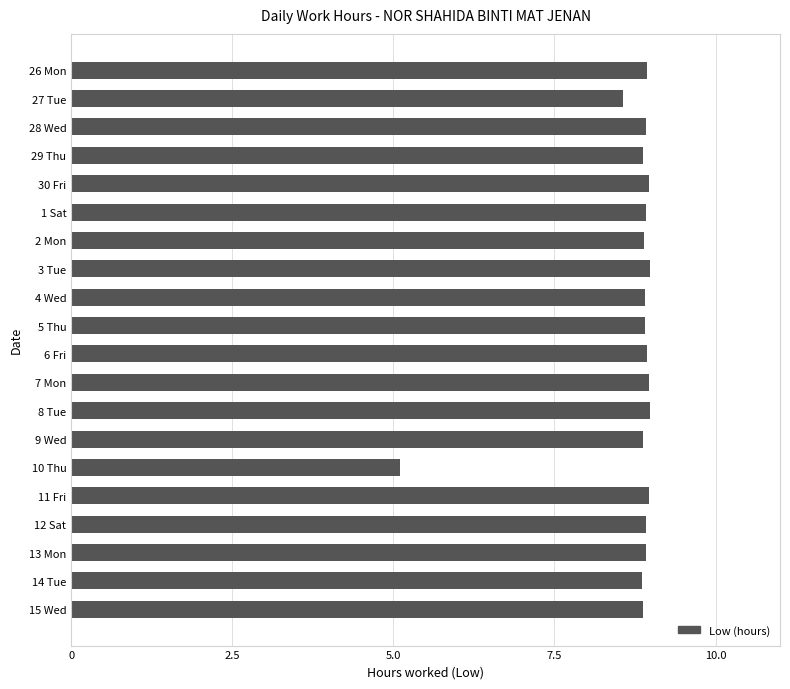

What is the ratio of the value at 6 Fri to the value at 26 Mon?

1.0